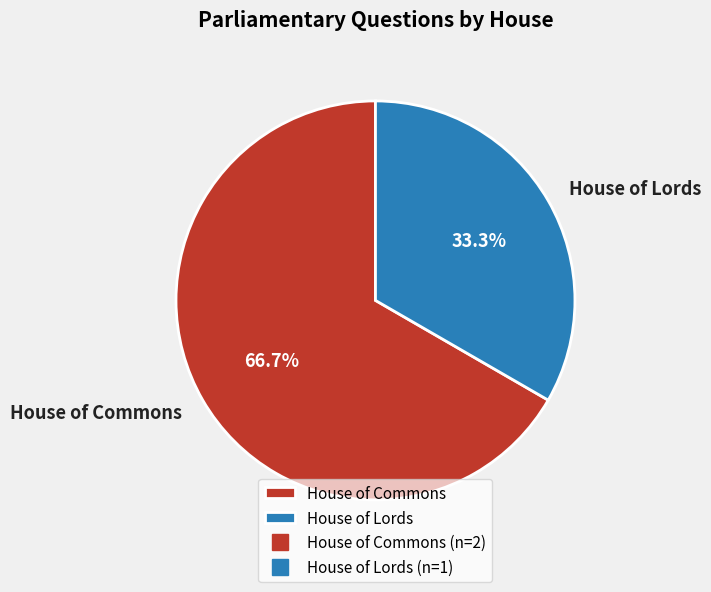

Does House of Lords represent more than half of the total?

No